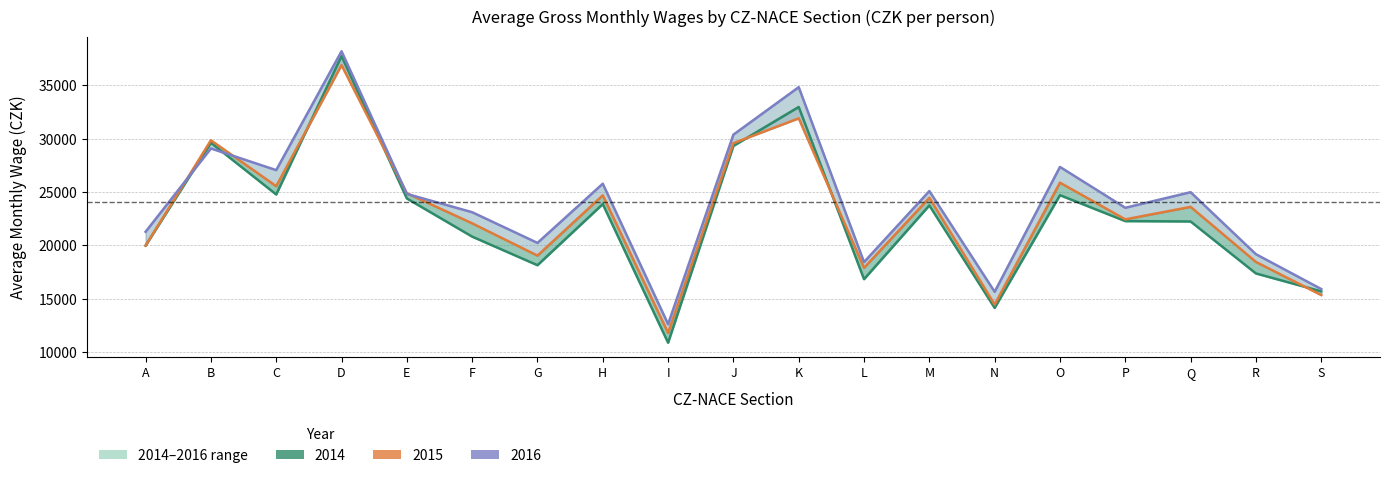

Is the value of 2015 at O greater than the value of 2016 at L?

Yes